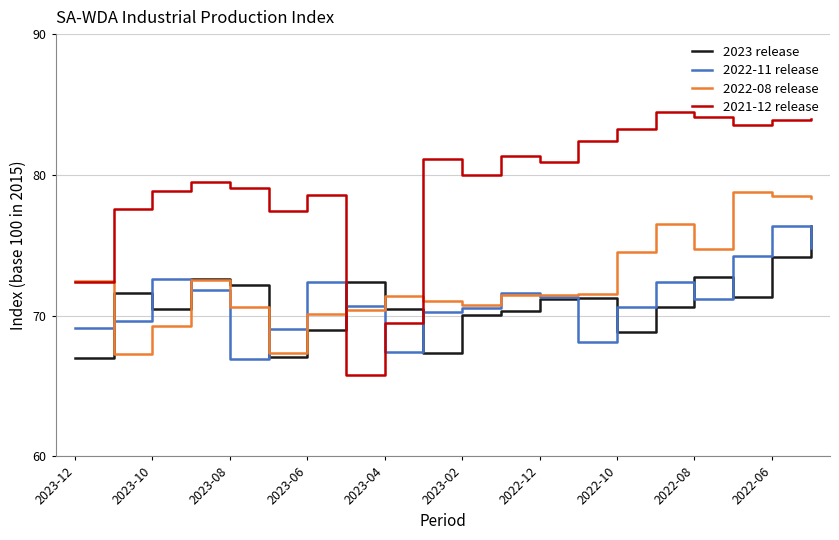

Which series has the largest total across all categories?

2021-12 release